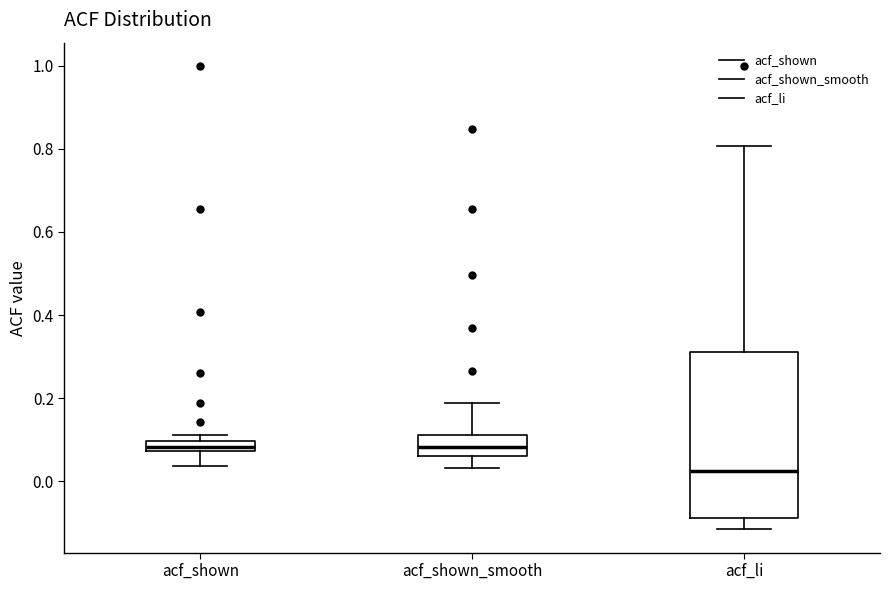

Where does the upper whisker of the box for acf_li end on the y-axis? The values are not printed on the chart, so give them approximately, as read against the axis.

0.80